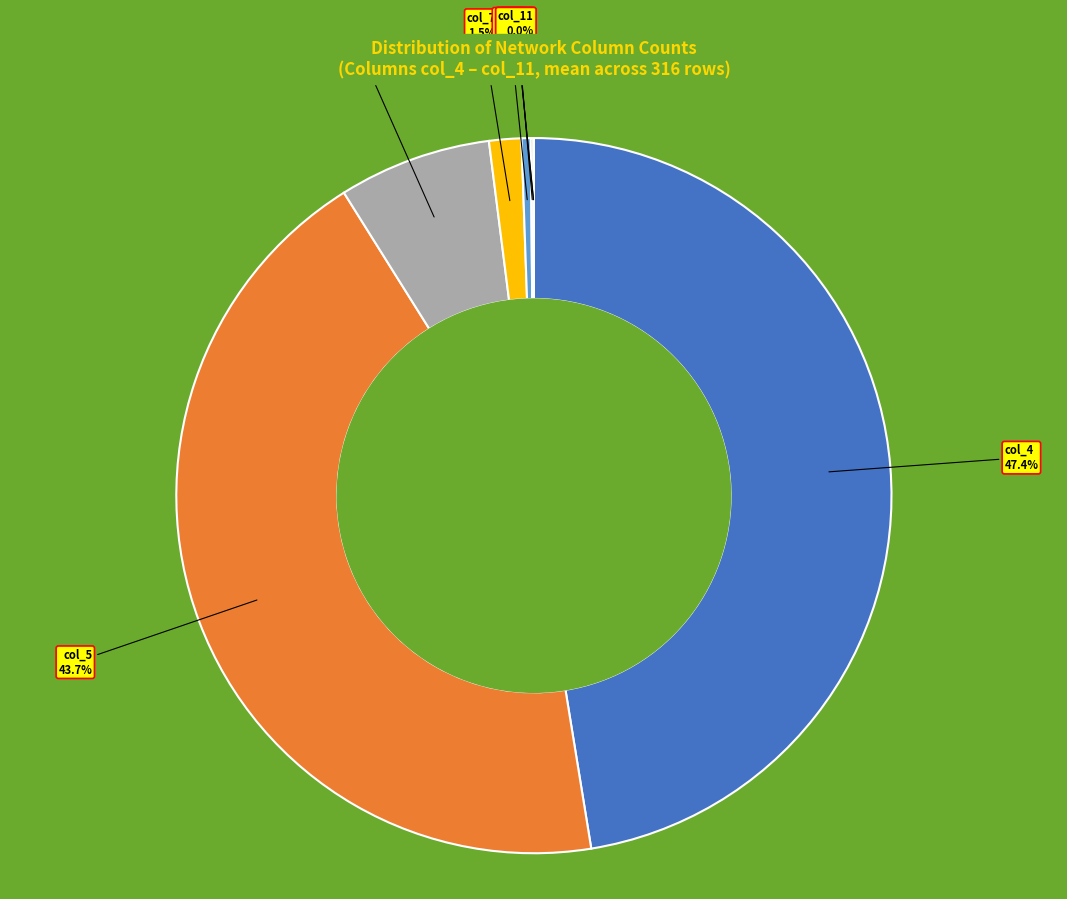

How much of the chart is everything except col_4?

52.6%